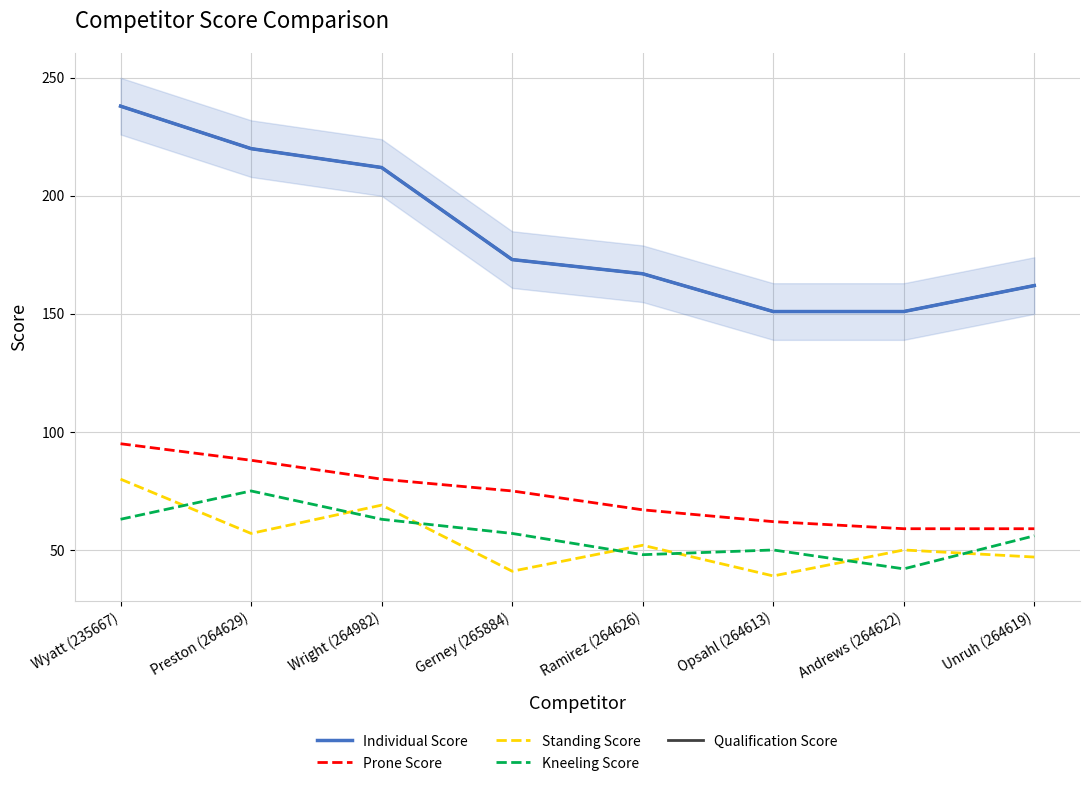

What is the difference between the second highest and minimum values in the Standing Score series?

30